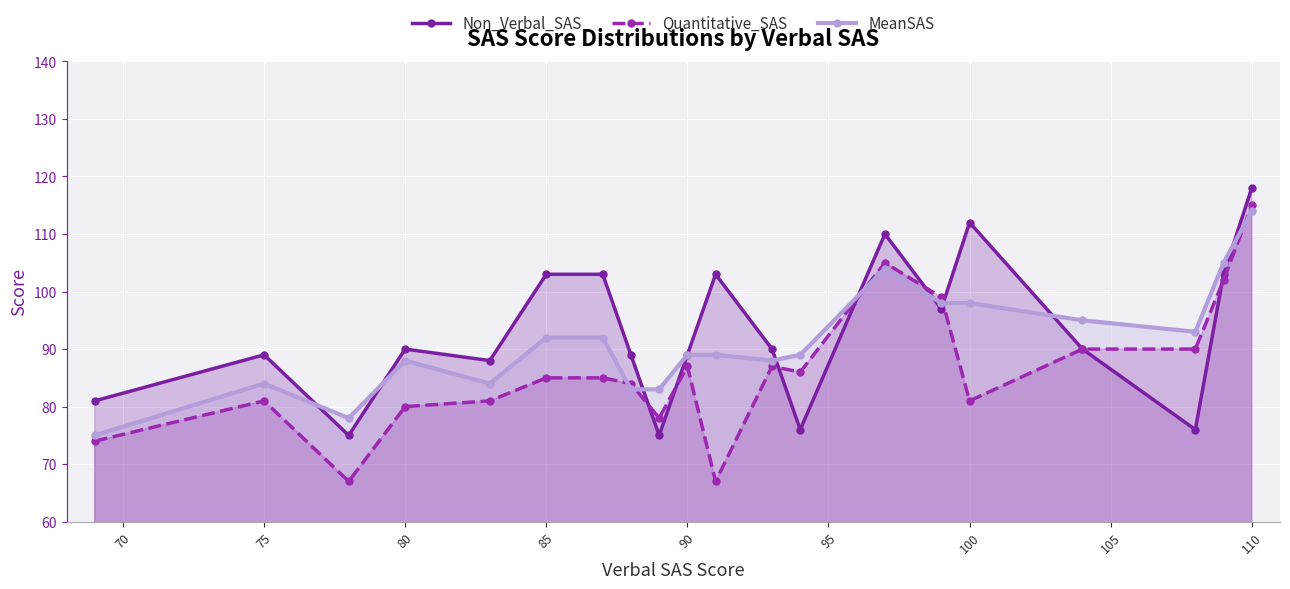

At which label does Non_Verbal_SAS reach its peak?

110